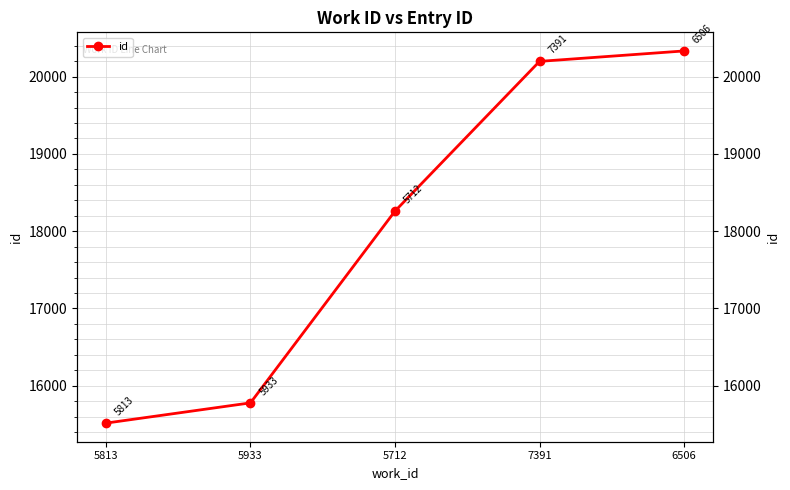

The value at 5813 is 21669. True or false?

False